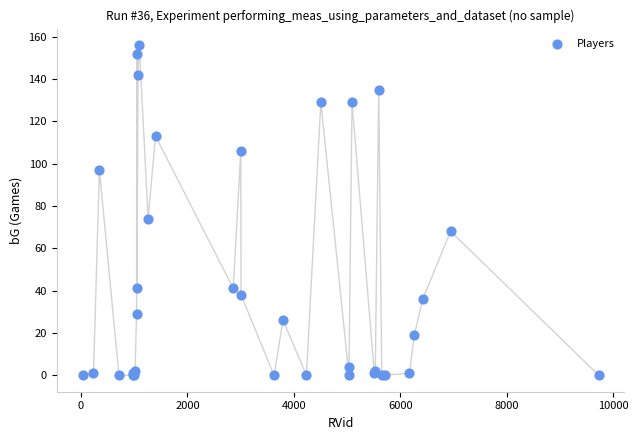

What Y value in the scatter plot is closest to 78?

74